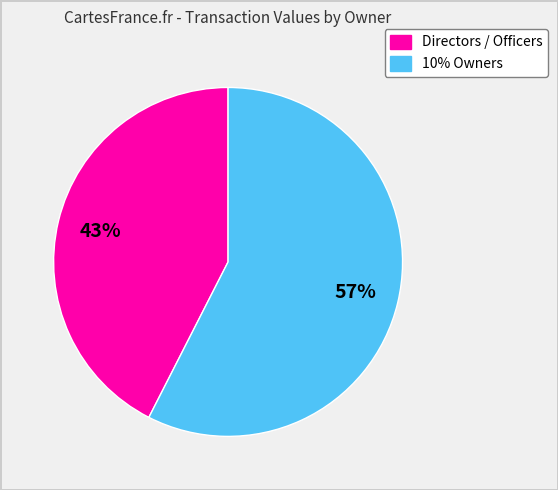

Count the number of slices in the pie.

2